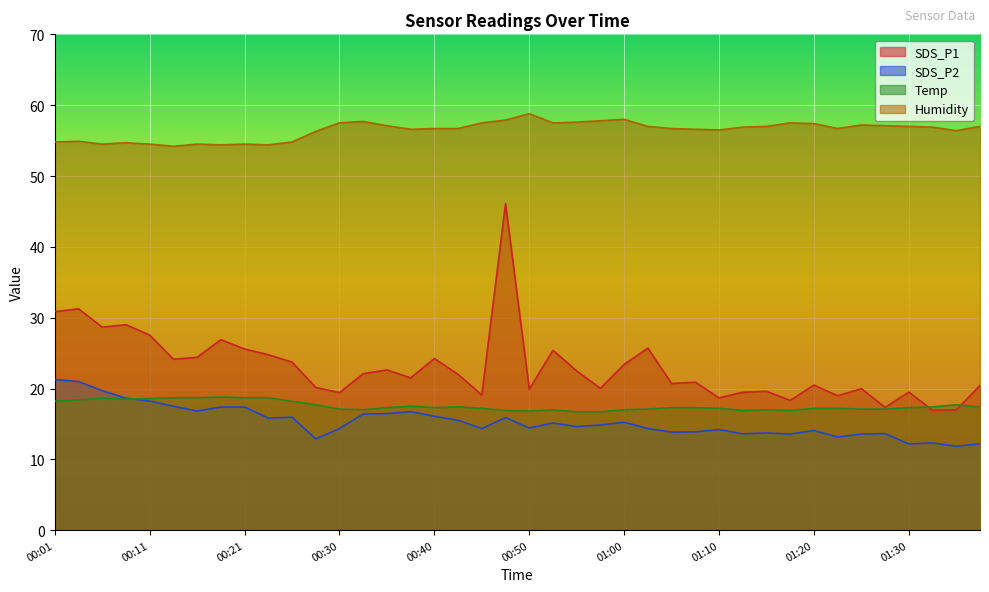

Does the chart display data point markers on the line(s)?

No